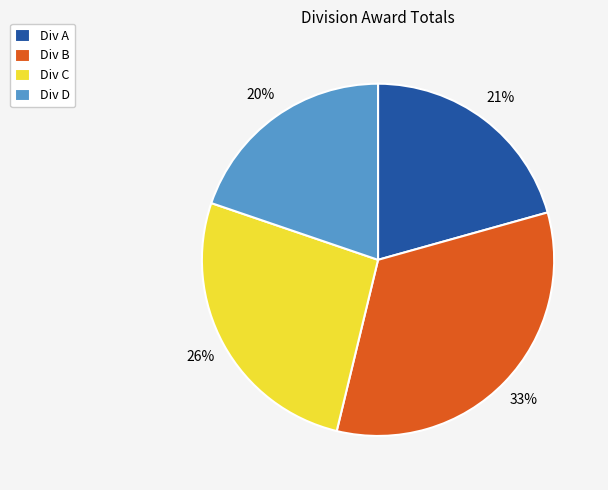

To the nearest percent, what is the difference between the Div A and Div B slice percentages?

12%